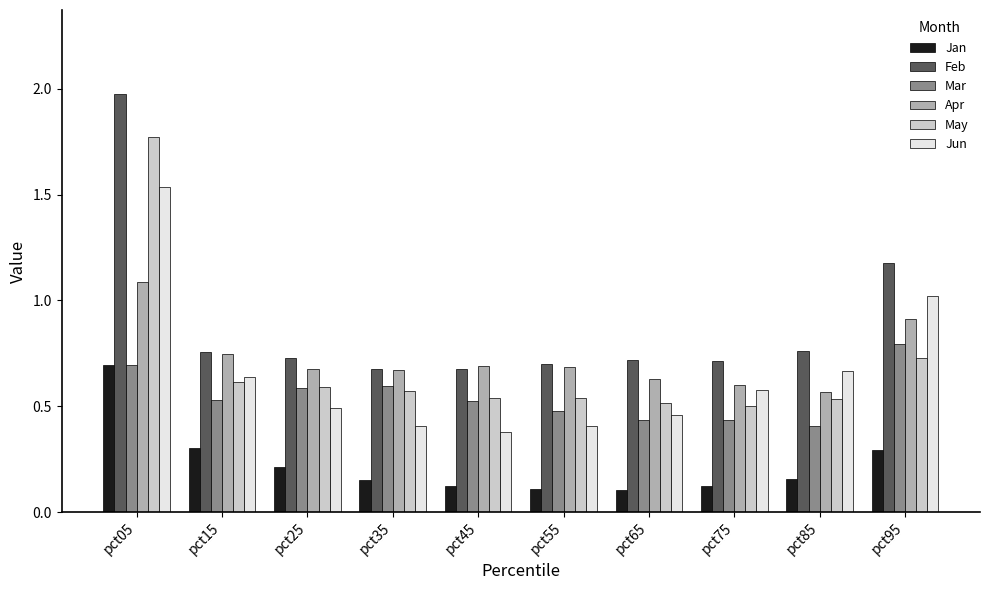

How many groups of bars are there?

10